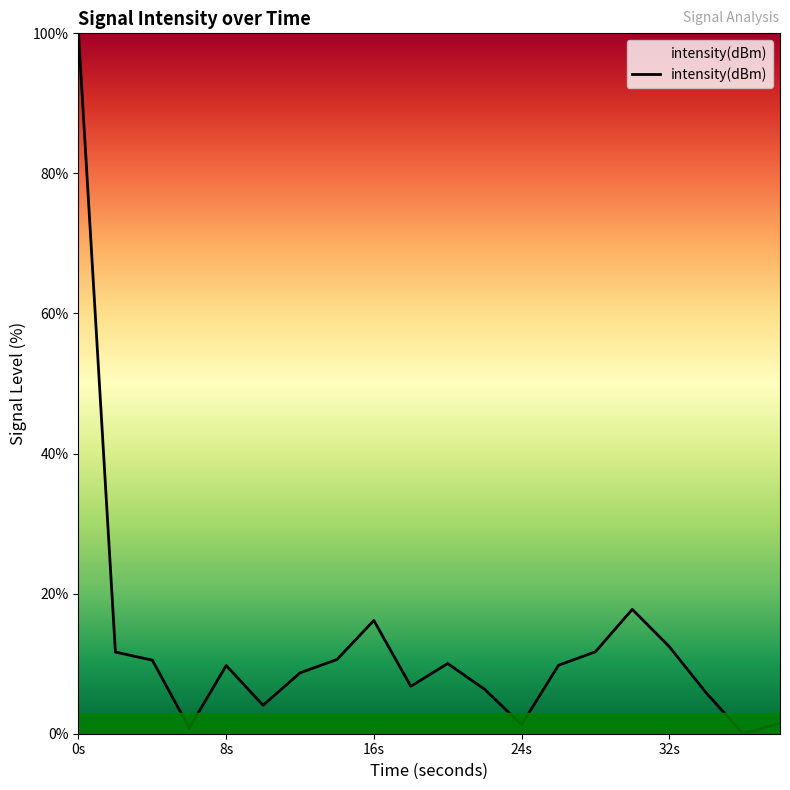

What is the greatest value displayed?

100.0